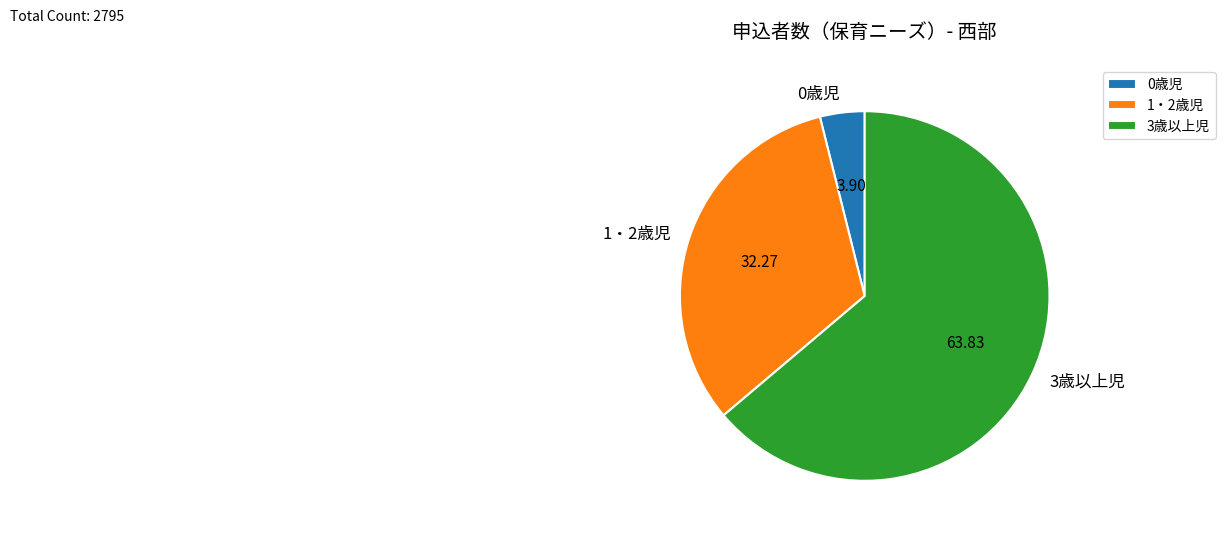

Is there any slice that represents more than half of the pie?

Yes